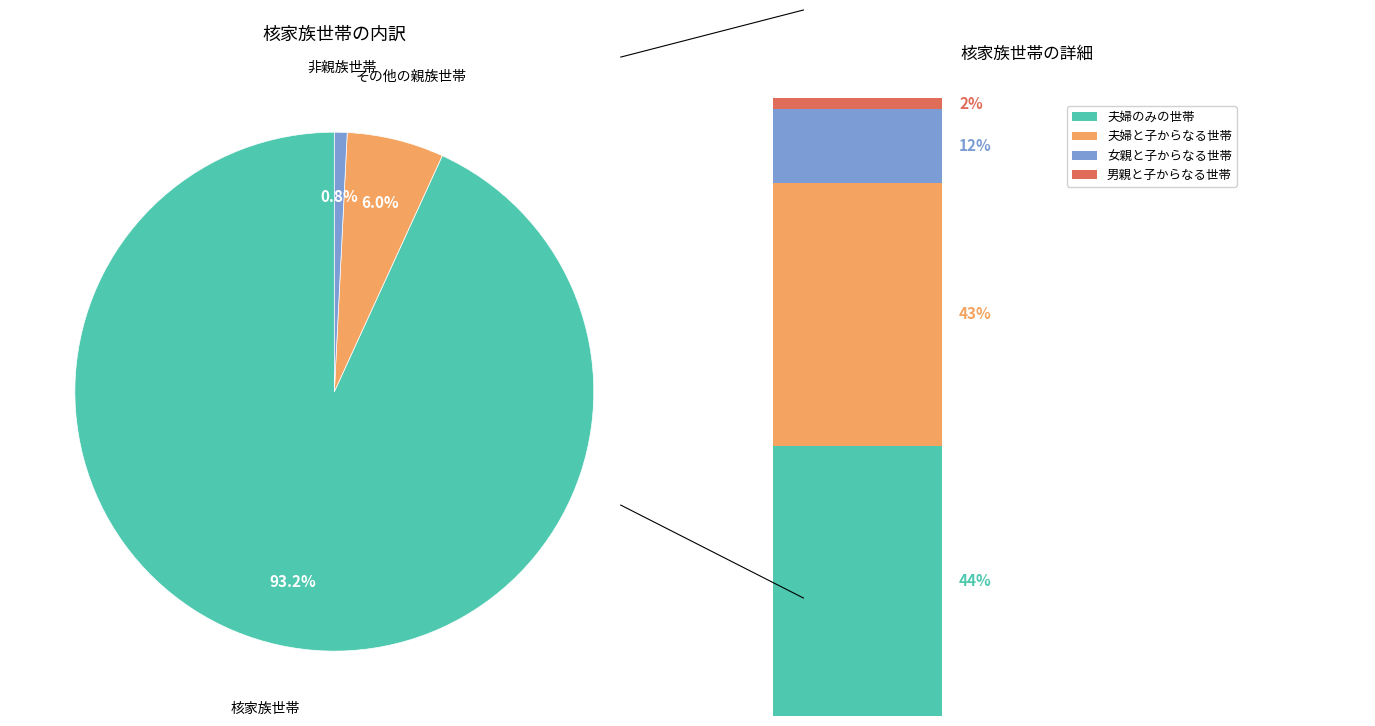

Between 夫婦のみの世帯 and その他の親族世帯, which is larger?

夫婦のみの世帯